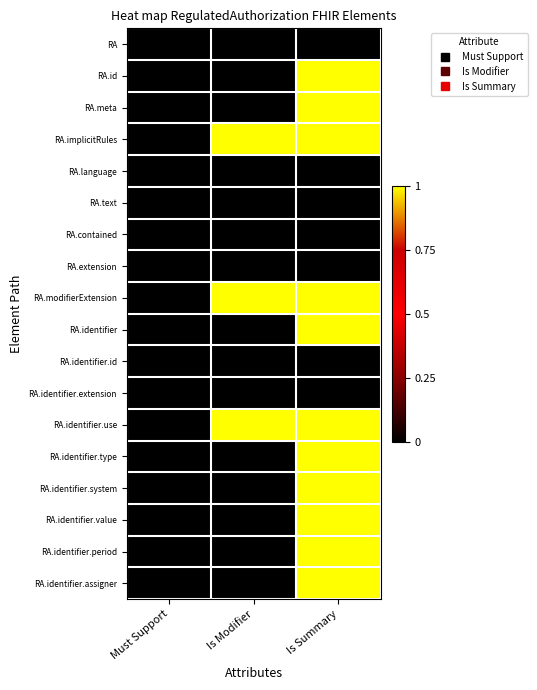

Reading right to left, extract all data points from this chart.

RA: Is Summary=0	Is Modifier=0	Must Support=0
RA.id: Is Summary=1	Is Modifier=0	Must Support=0
RA.meta: Is Summary=1	Is Modifier=0	Must Support=0
RA.implicitRules: Is Summary=1	Is Modifier=1	Must Support=0
RA.language: Is Summary=0	Is Modifier=0	Must Support=0
RA.text: Is Summary=0	Is Modifier=0	Must Support=0
RA.contained: Is Summary=0	Is Modifier=0	Must Support=0
RA.extension: Is Summary=0	Is Modifier=0	Must Support=0
RA.modifierExtension: Is Summary=1	Is Modifier=1	Must Support=0
RA.identifier: Is Summary=1	Is Modifier=0	Must Support=0
RA.identifier.id: Is Summary=0	Is Modifier=0	Must Support=0
RA.identifier.extension: Is Summary=0	Is Modifier=0	Must Support=0
RA.identifier.use: Is Summary=1	Is Modifier=1	Must Support=0
RA.identifier.type: Is Summary=1	Is Modifier=0	Must Support=0
RA.identifier.system: Is Summary=1	Is Modifier=0	Must Support=0
RA.identifier.value: Is Summary=1	Is Modifier=0	Must Support=0
RA.identifier.period: Is Summary=1	Is Modifier=0	Must Support=0
RA.identifier.assigner: Is Summary=1	Is Modifier=0	Must Support=0